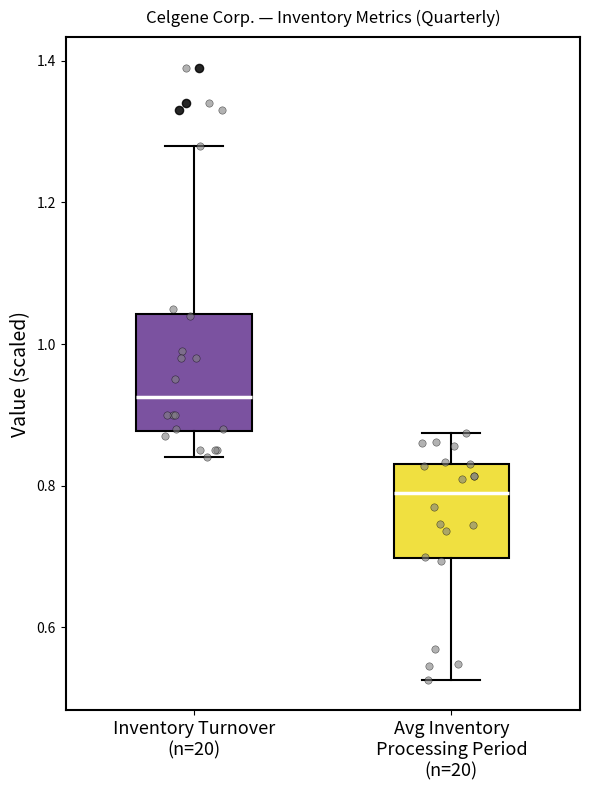

Comparing the boxes themselves (not the whiskers), which one is the tallest?

Inventory Turnover (n=20)